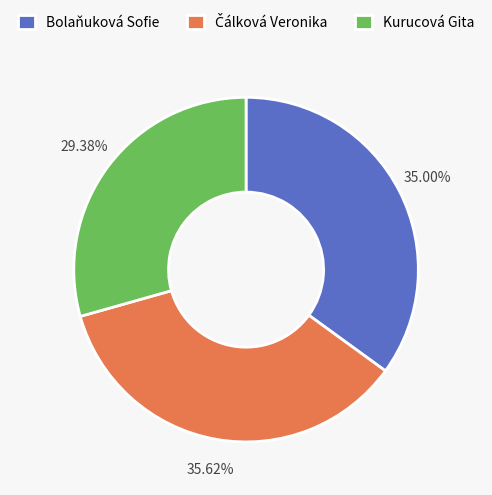

How many slices are in this pie chart?

3